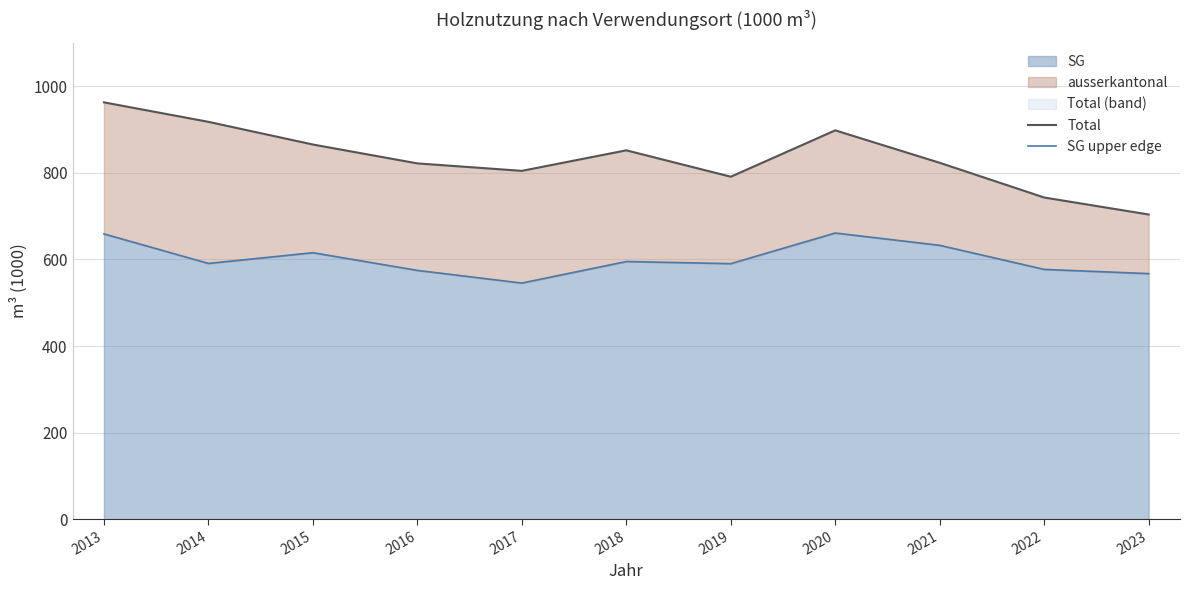

What is the difference between the maximum and minimum values in the SG upper edge series?

115.5